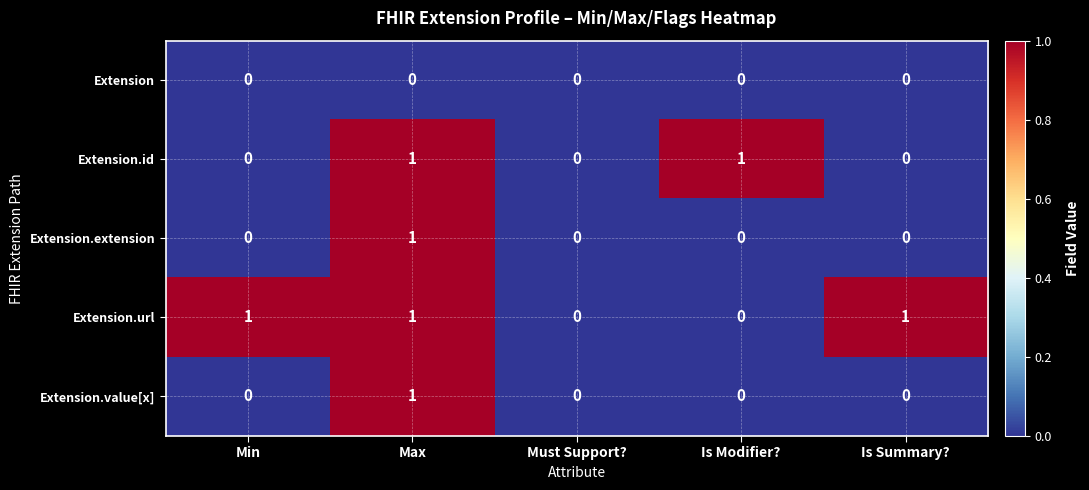

Which series changed the most between Must Support? and Is Modifier??

Extension.id